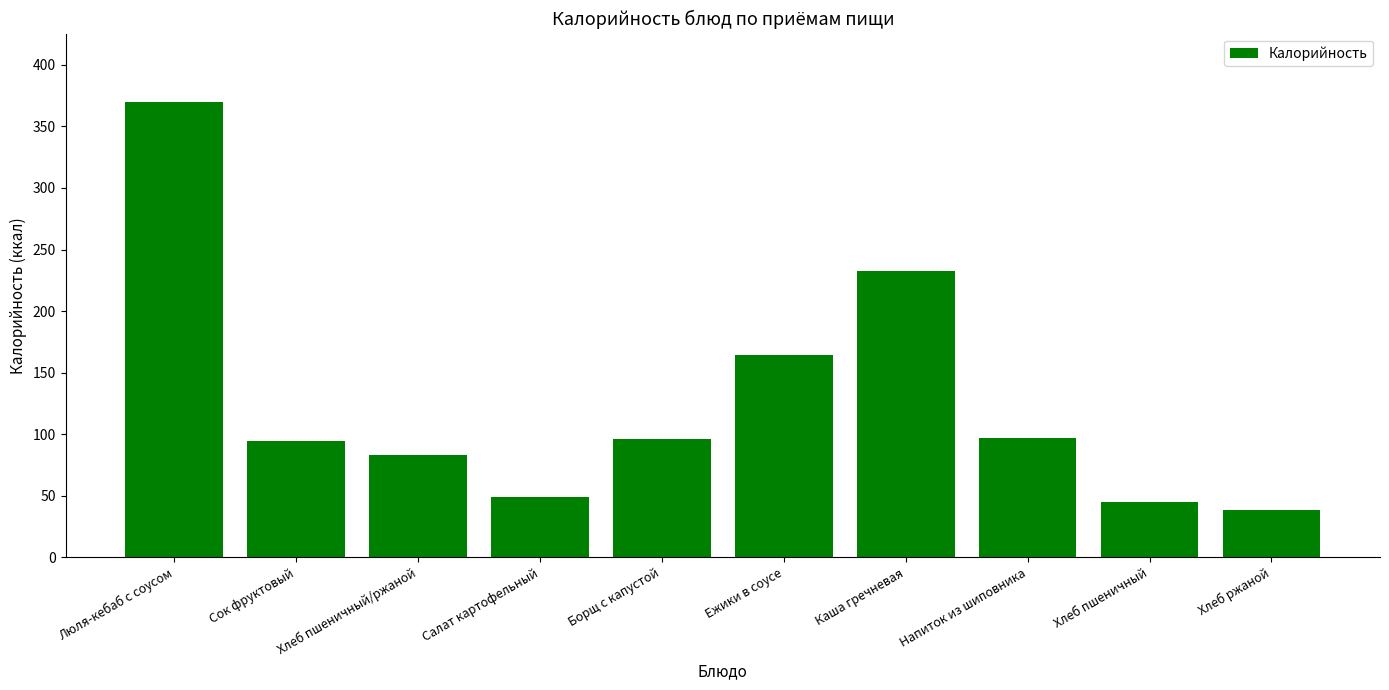

What is the change in value from Хлеб пшеничный/ржаной to Ежики в соусе?

+80.7